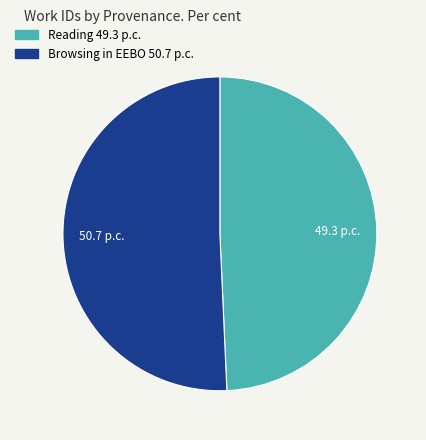

Is the sum of Browsing in EEBO and Reading greater than half?

Yes